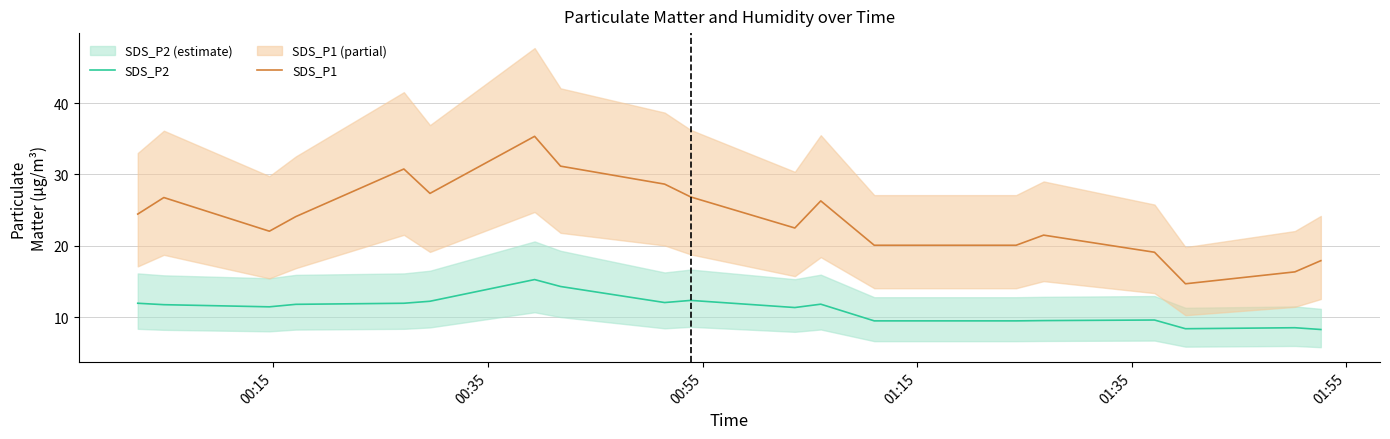

Which series has the largest range (max minus min)?

SDS_P1